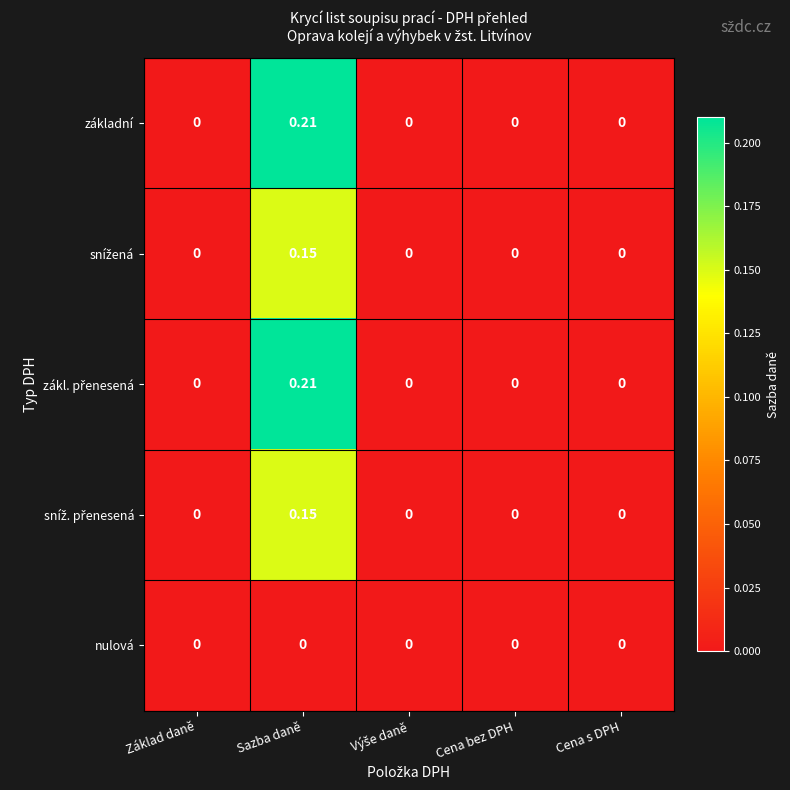

Which category has the highest value across all series?

Sazba daně